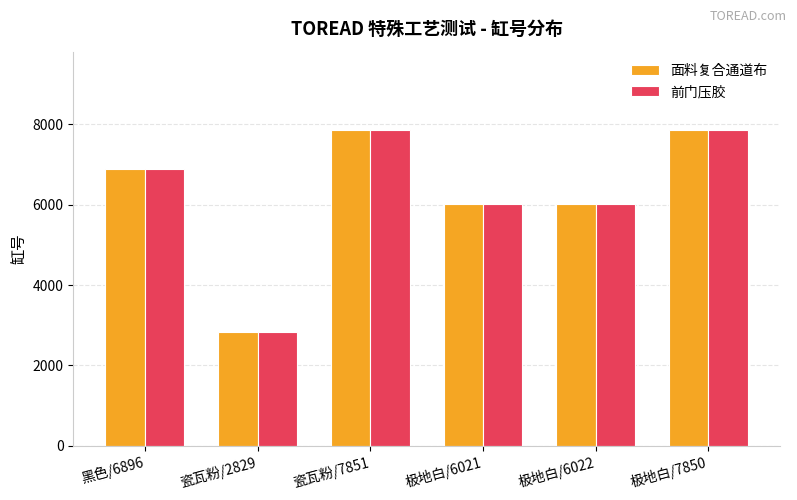

What is the value of the 面料复合通道布 bar at the 6th from the left?

7850